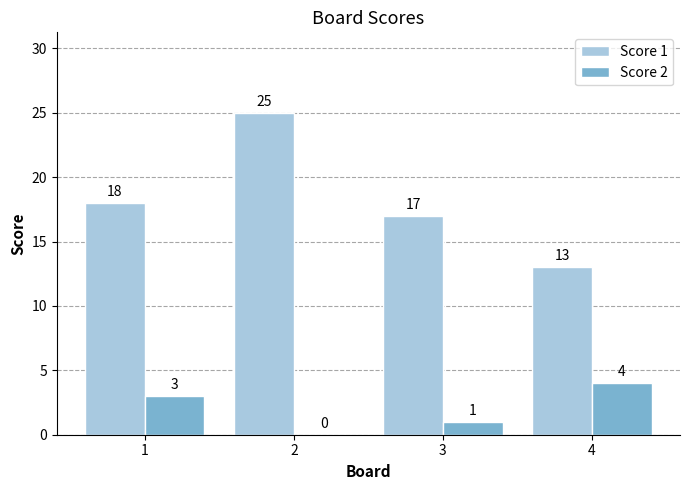

What is the maximum value shown in the chart?

25